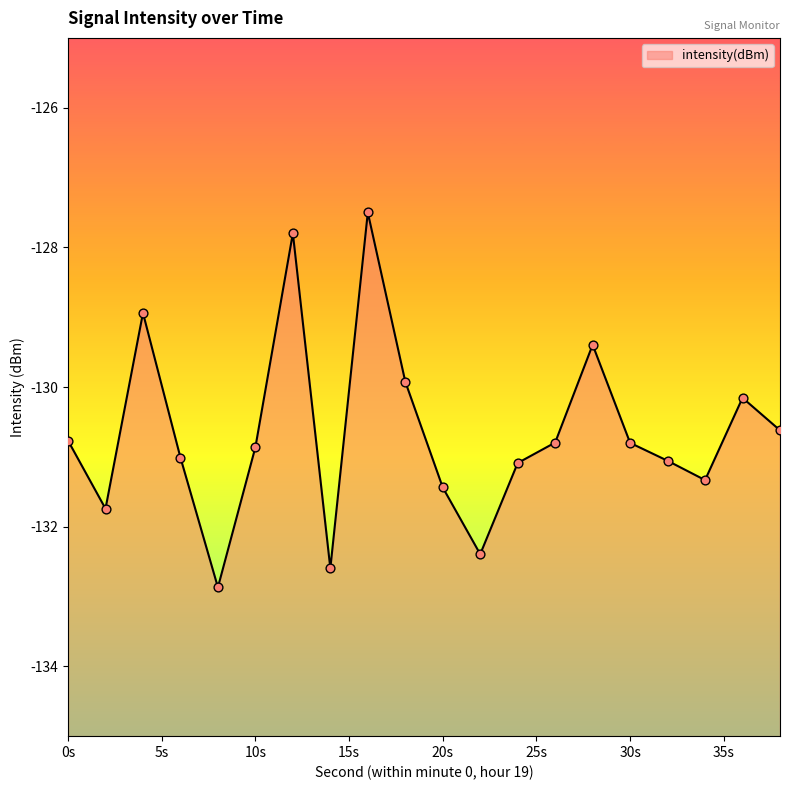

Which has a higher value, 18 or 8?

18